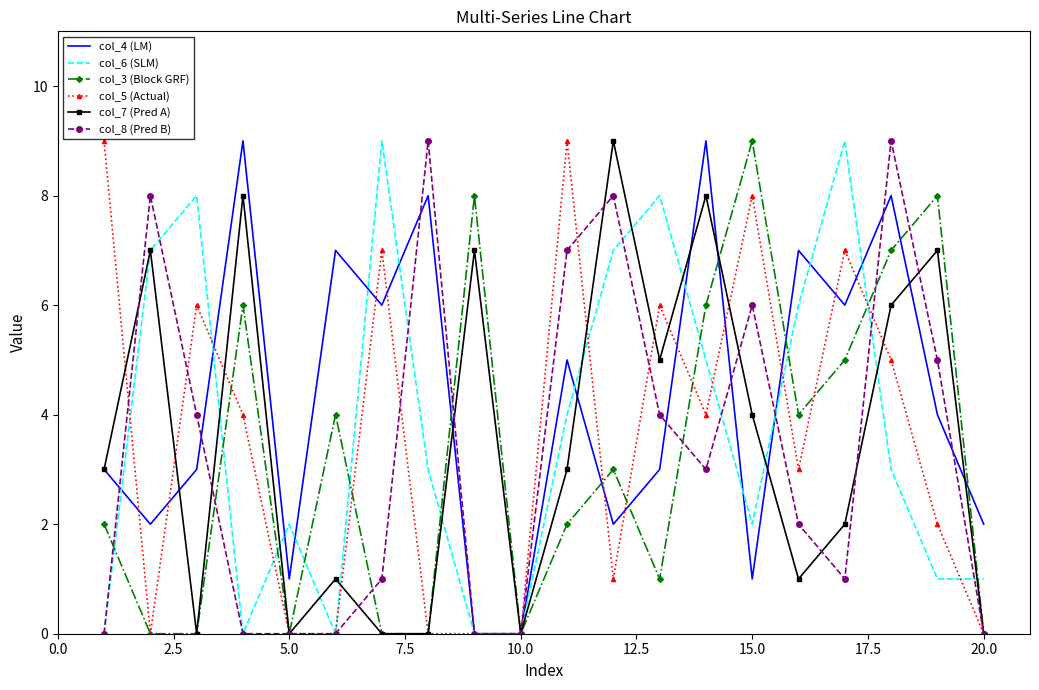

What is the sum of all col_7 (Pred A) values?

71